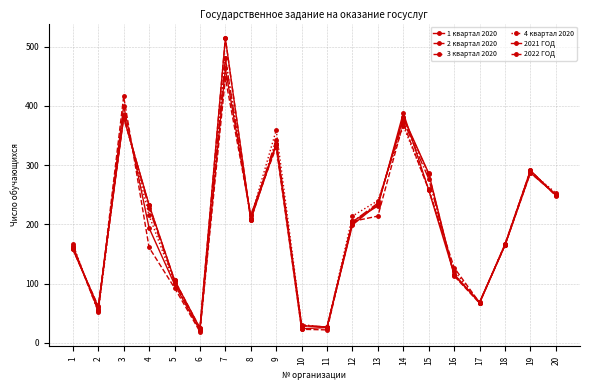

How many lines are shown in the chart?

6